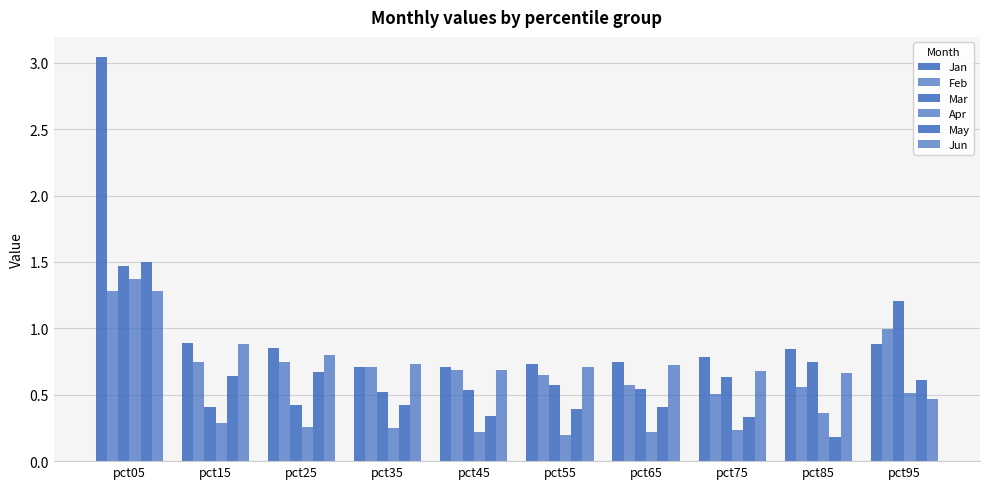

How many bars are there in total?

60